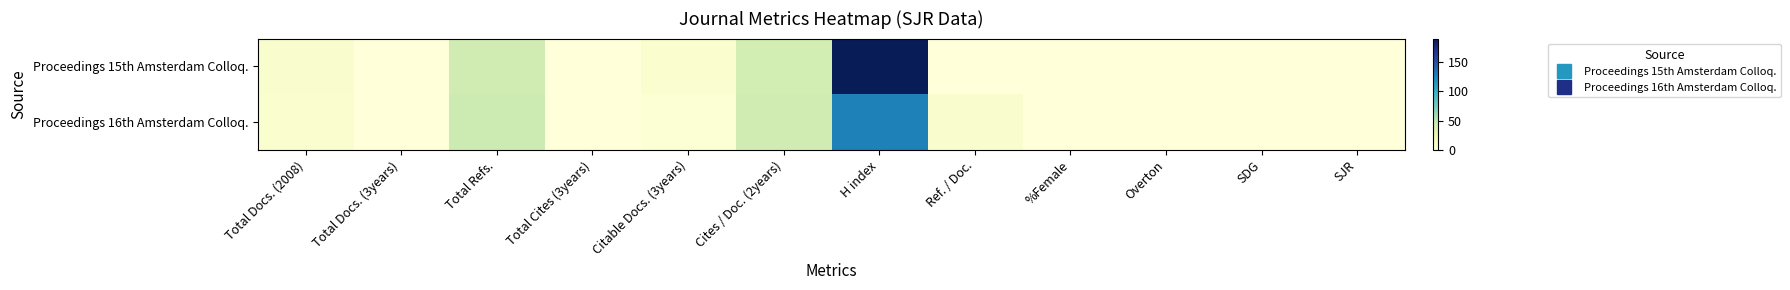

Rank the series by their maximum value, from highest to lowest.

Proceedings 15th Amsterdam Colloq., Proceedings 16th Amsterdam Colloq.